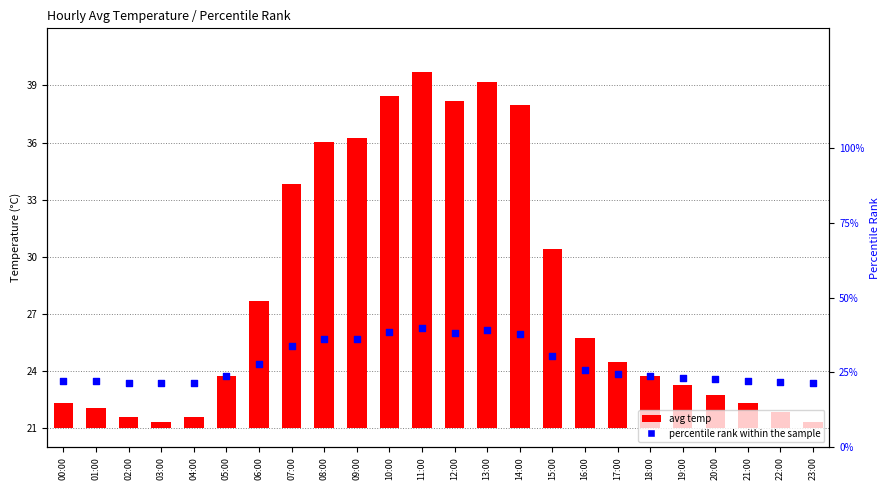

Which series has the largest Y range (max minus min)?

avg temp